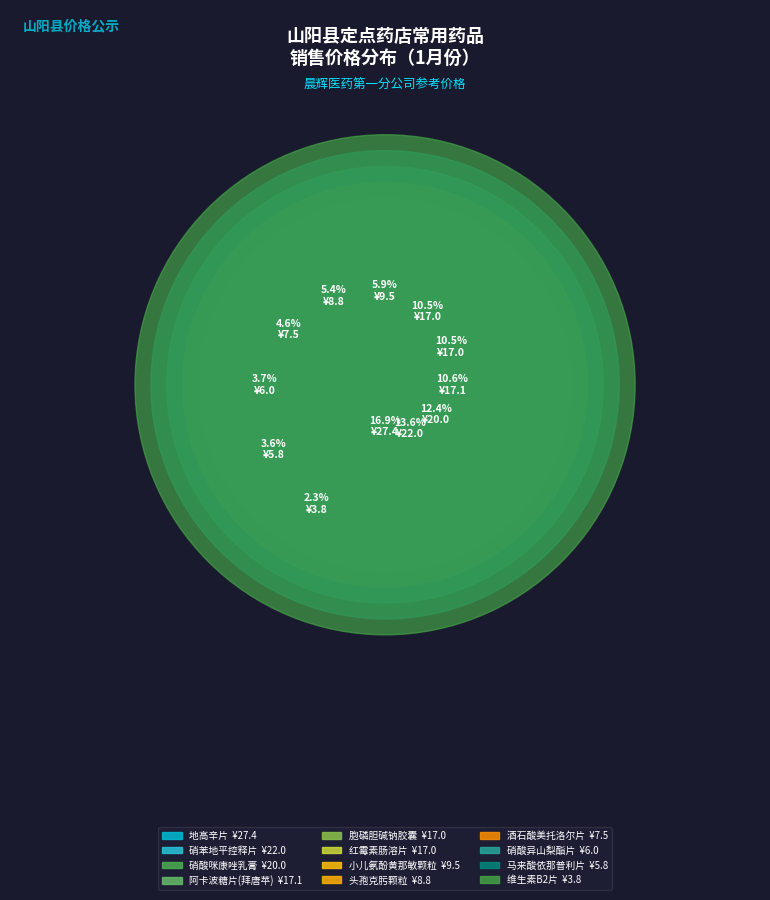

What is the change in value from 地高辛片
(0.25mg*30片) to 头孢克肟颗粒
(50mg*6袋)?

-18.6